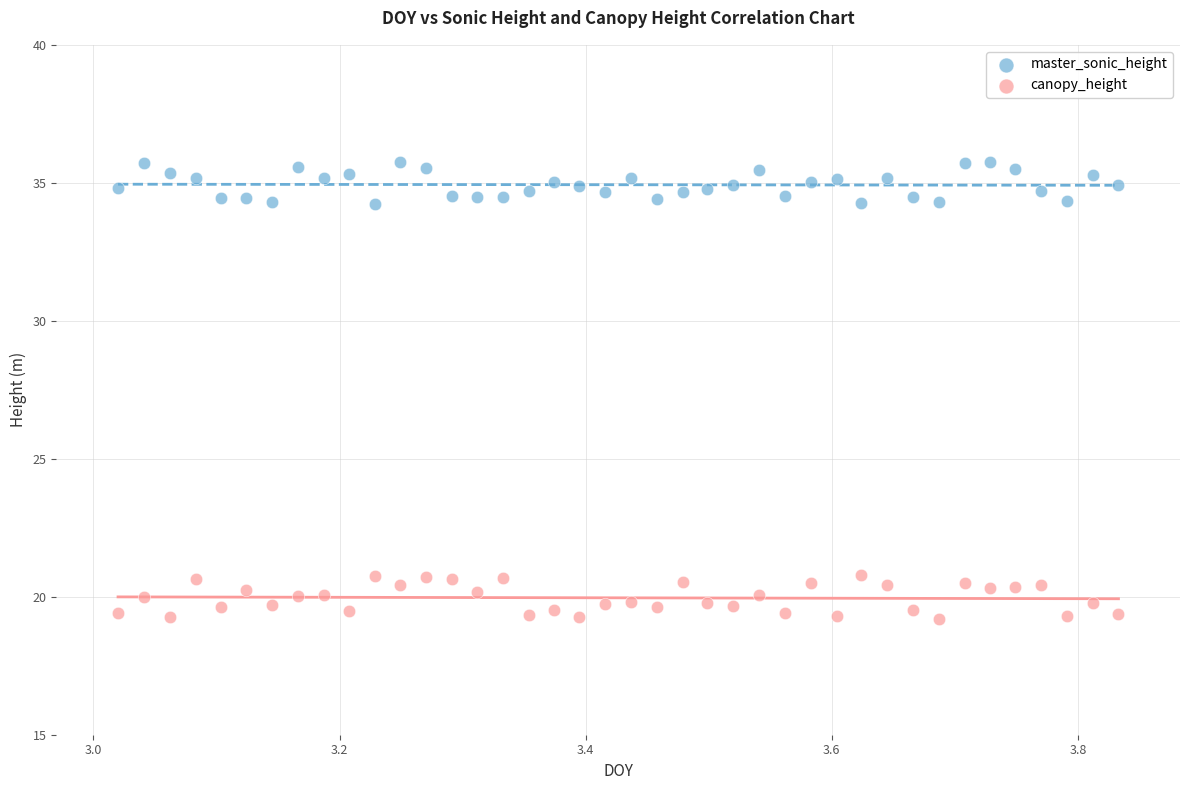

Which series contains the highest Y value?

master_sonic_height